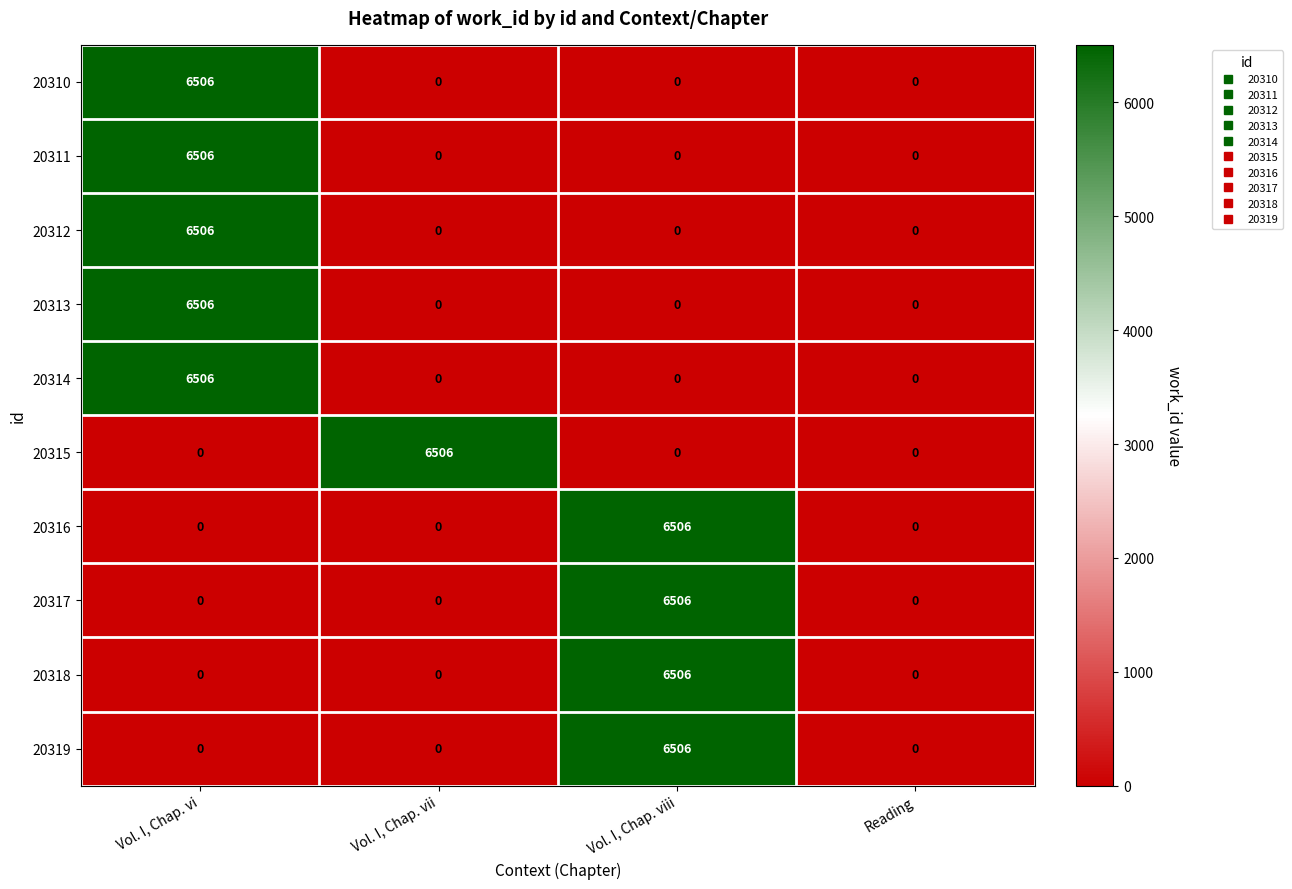

What is the total value across all series at Vol. I, Chap. vii?

6506